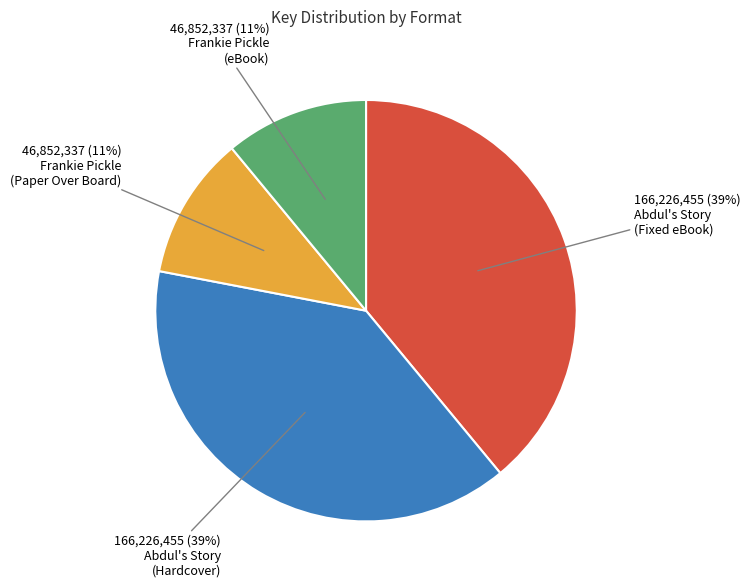

To the nearest percent, what is the average slice percentage?

25%